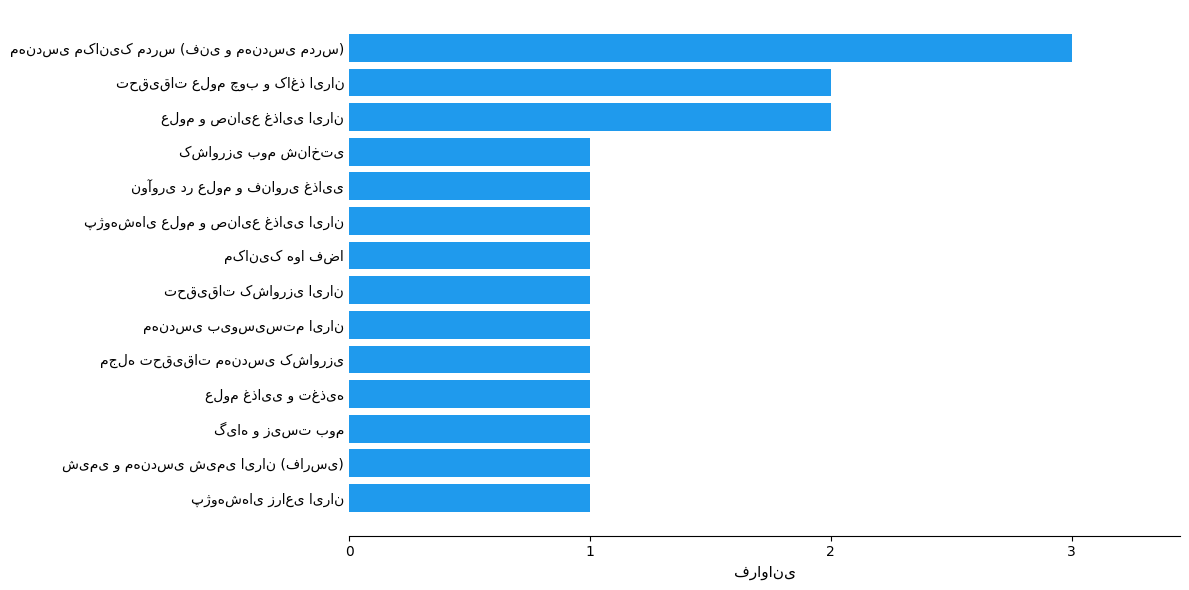

What is the sum of all values?

18